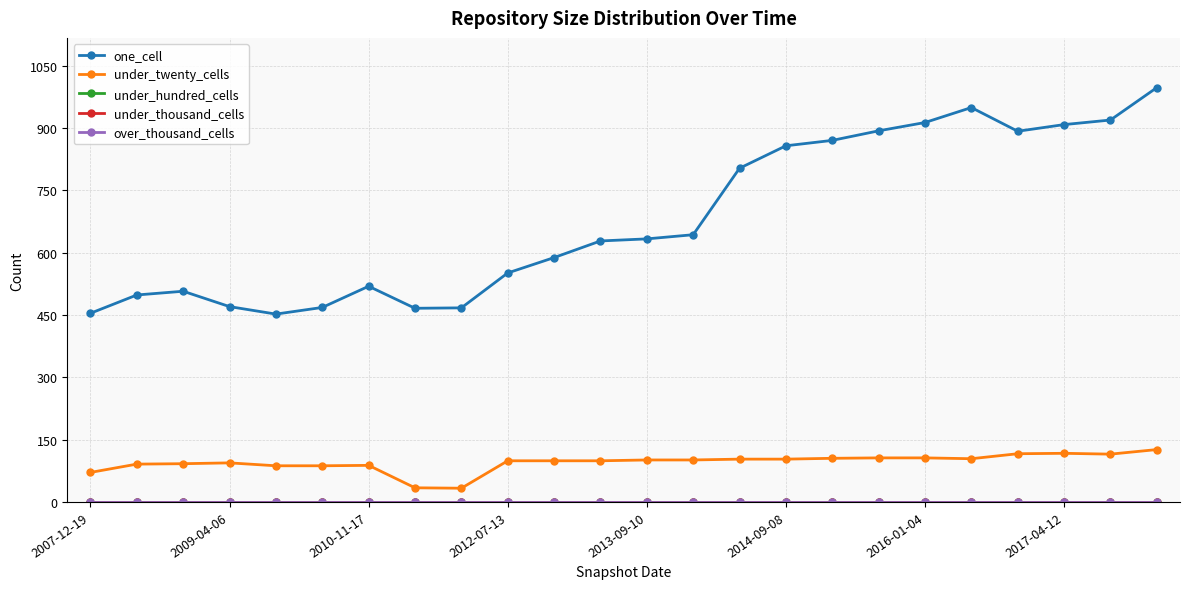

Is this an area chart (filled region under the line)?

No